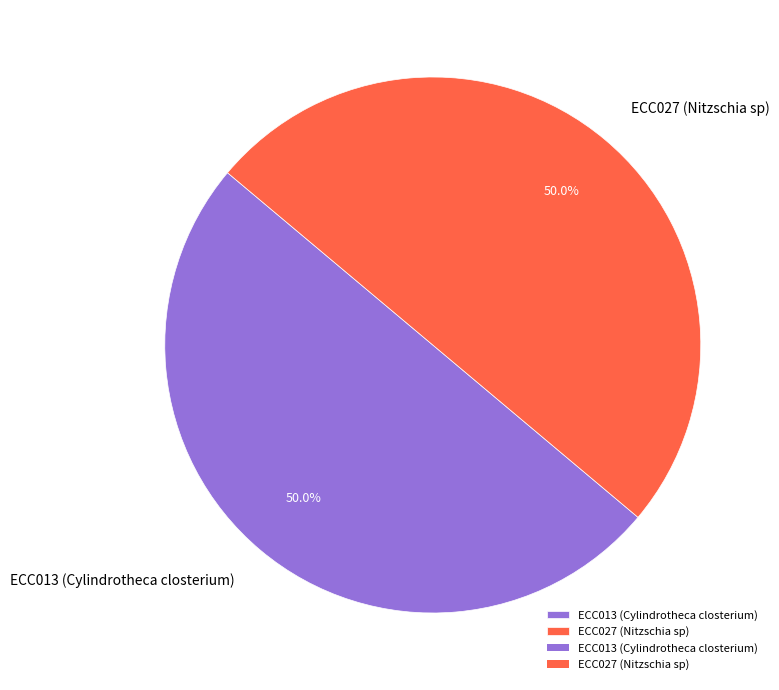

What percentage do ECC013 (Cylindrotheca closterium) and ECC027 (Nitzschia sp) together represent?

100.0%